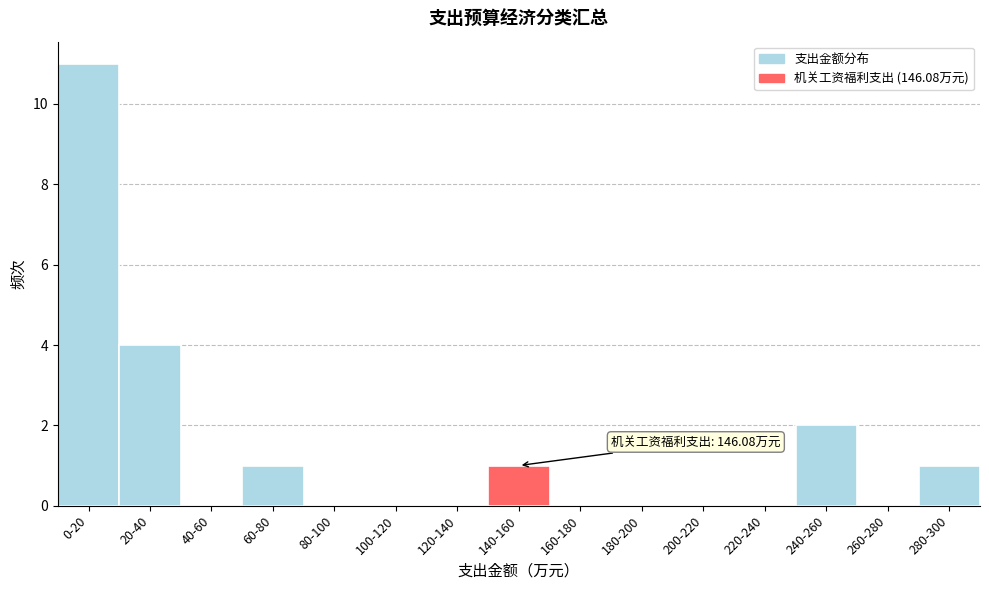

Reading right to left, transcribe all the data shown in this chart.

280-300=1	260-280=0	240-260=2	220-240=0	200-220=0	180-200=0	160-180=0	140-160=1	120-140=0	100-120=0	80-100=0	60-80=1	40-60=0	20-40=4	0-20=11